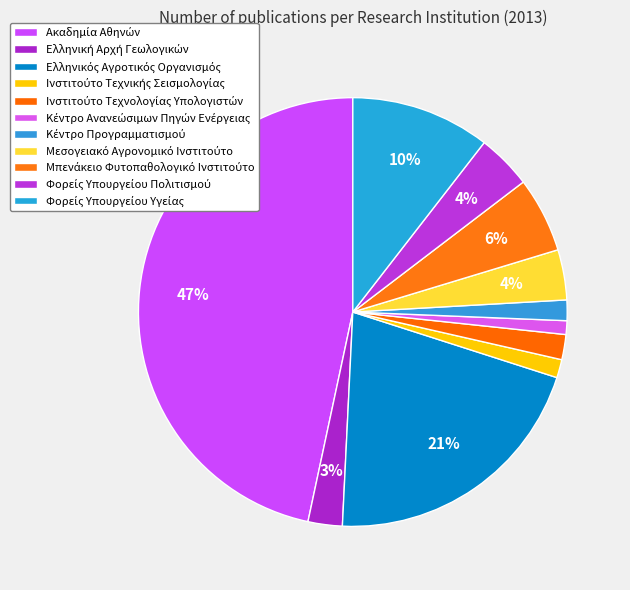

Which slice is the smallest?

Κέντρο Ανανεώσιμων Πηγών Ενέργειας